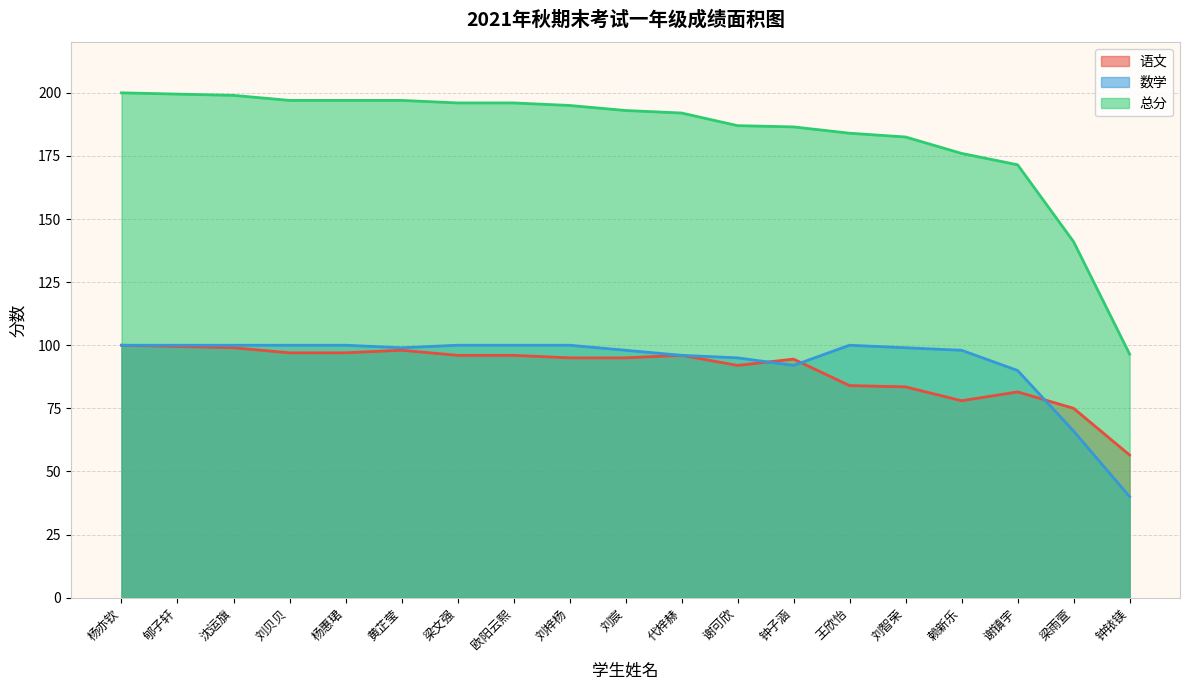

What are all the series names shown in the legend?

语文, 数学, 总分